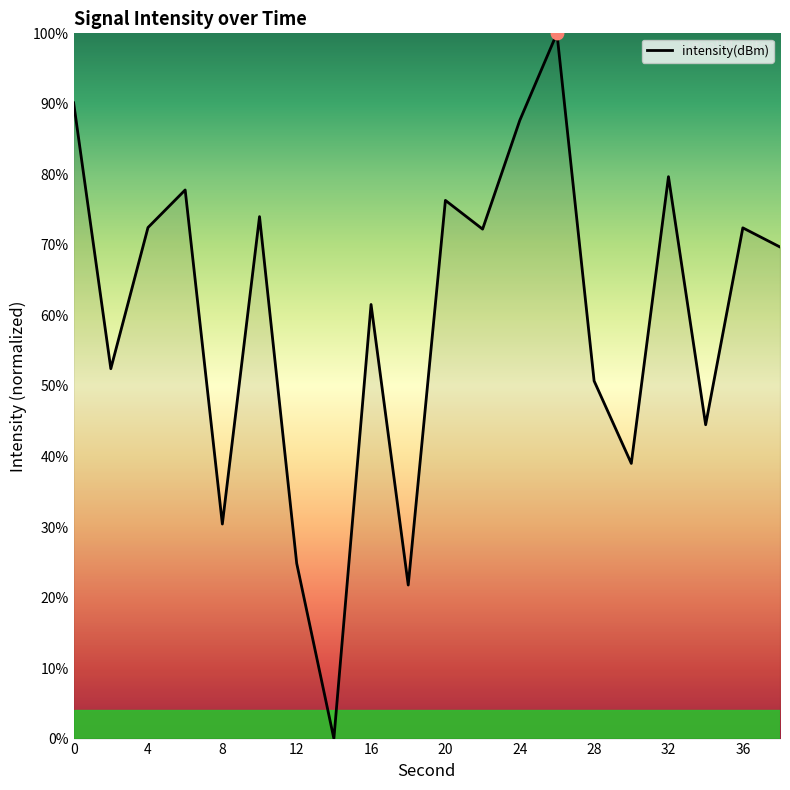

What is the maximum value shown in the chart?

100.0